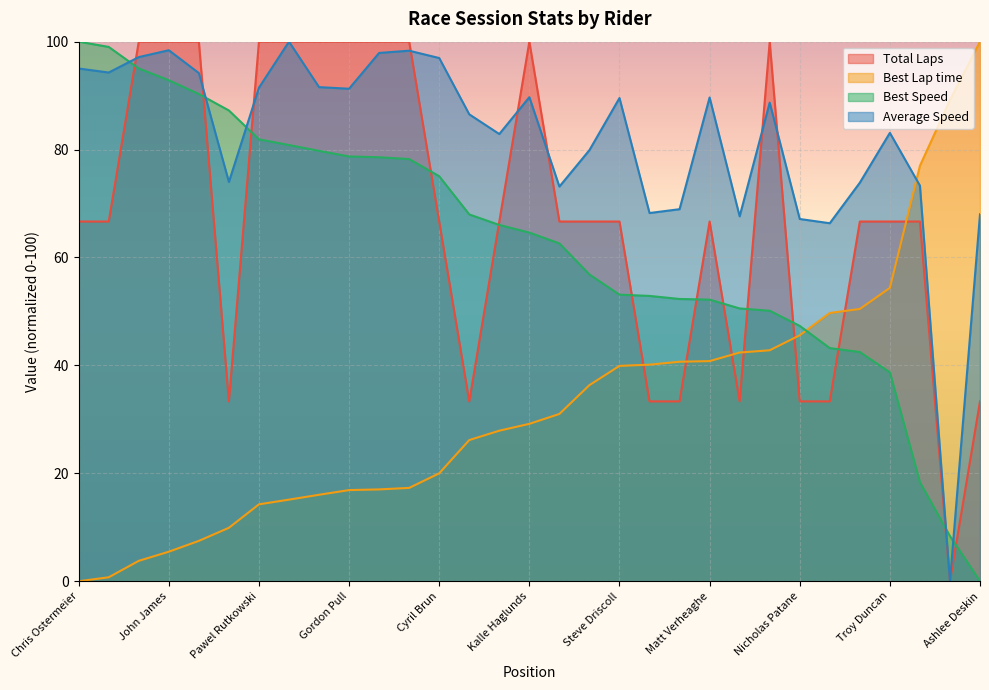

True or false: Average Speed has a value of 67.1 at Nicholas Patane.

True